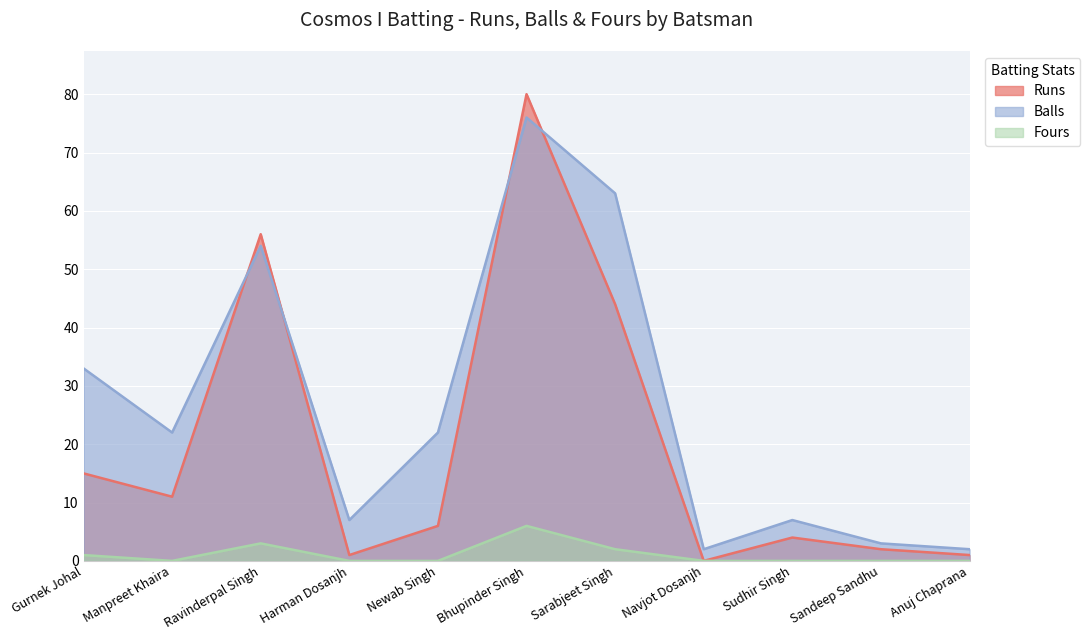

How many data points in Balls are above 22?

4